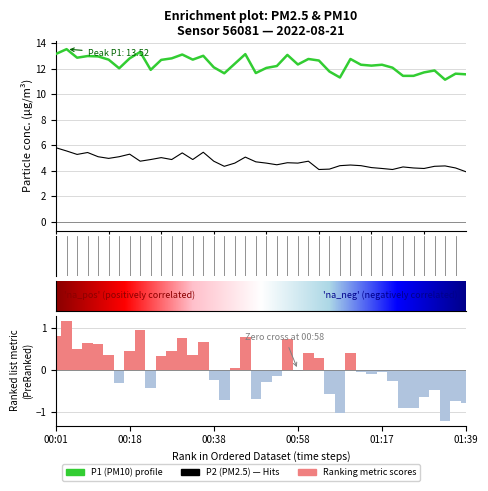

How many values in the P1 series are below 12?

12